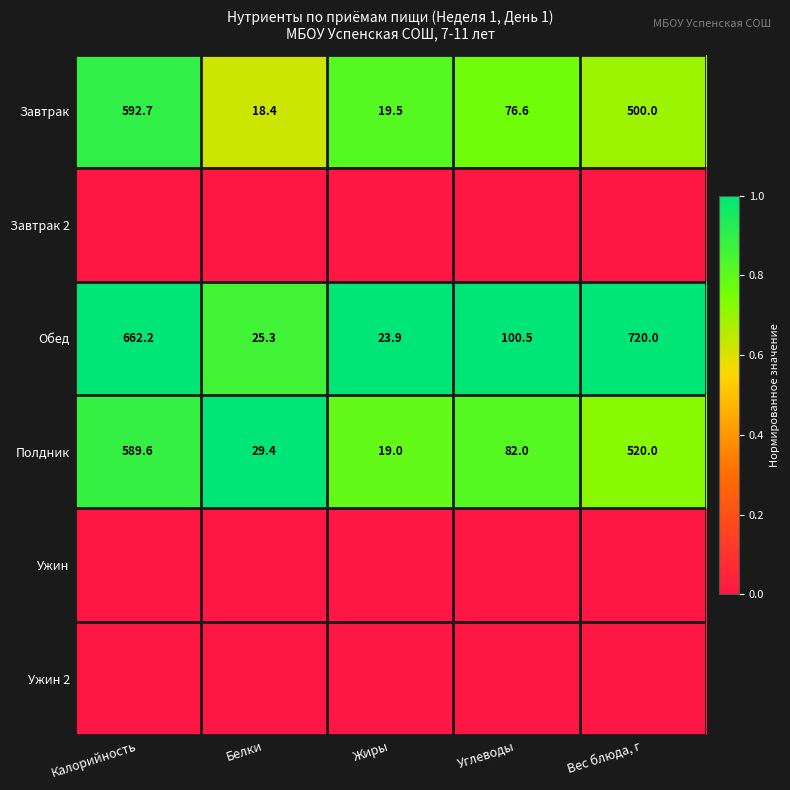

Count the number of data series in this chart.

6